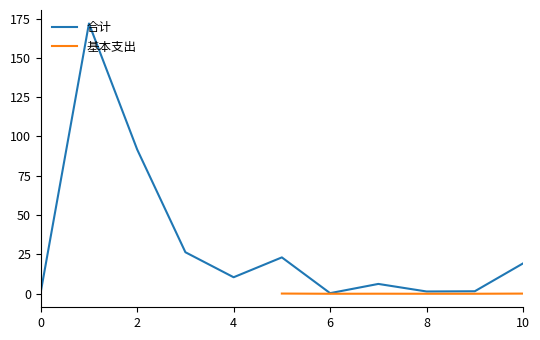

True or false: 合计 and 基本支出 cross at least once.

False